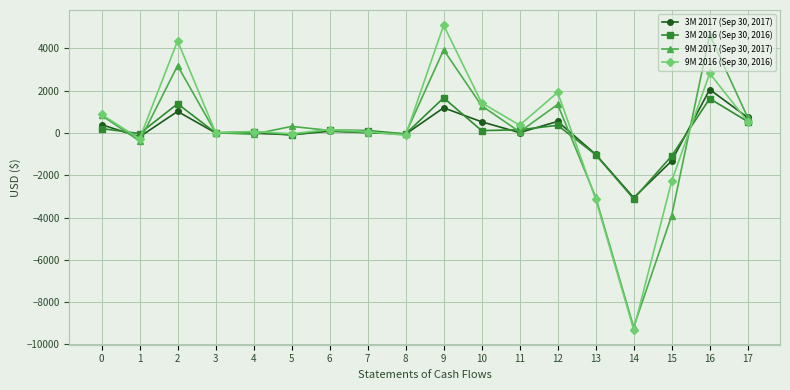

What is the smallest value displayed?

-9292